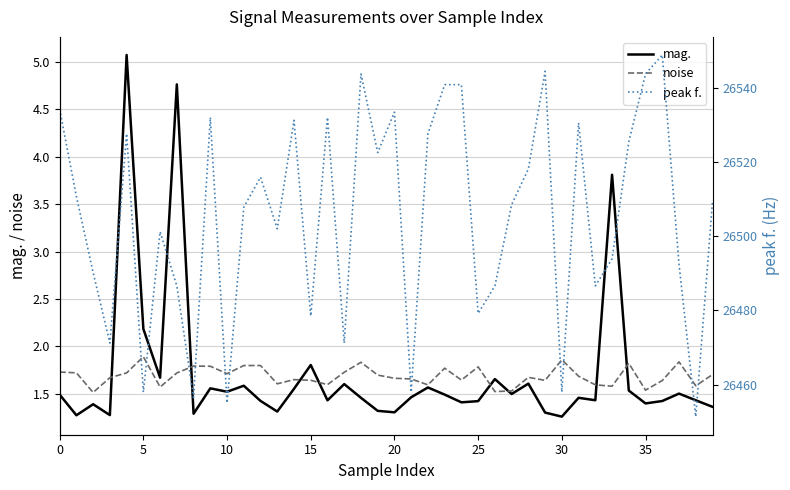

What is the highest value of the noise series?

1.9